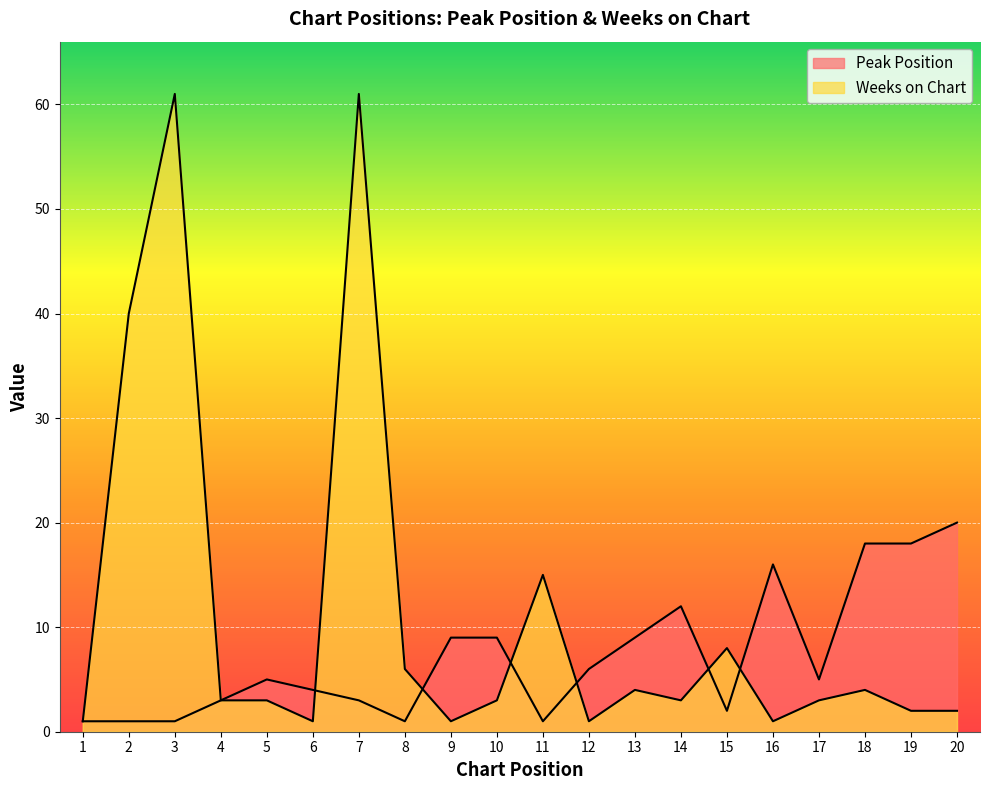

Rank the series by their average value, from highest to lowest.

Weeks on Chart, Peak Position